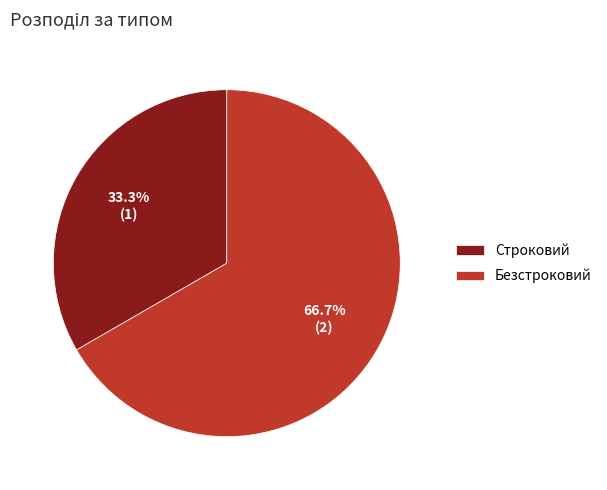

What percentage is the Безстроковий slice, to the nearest percent?

67%